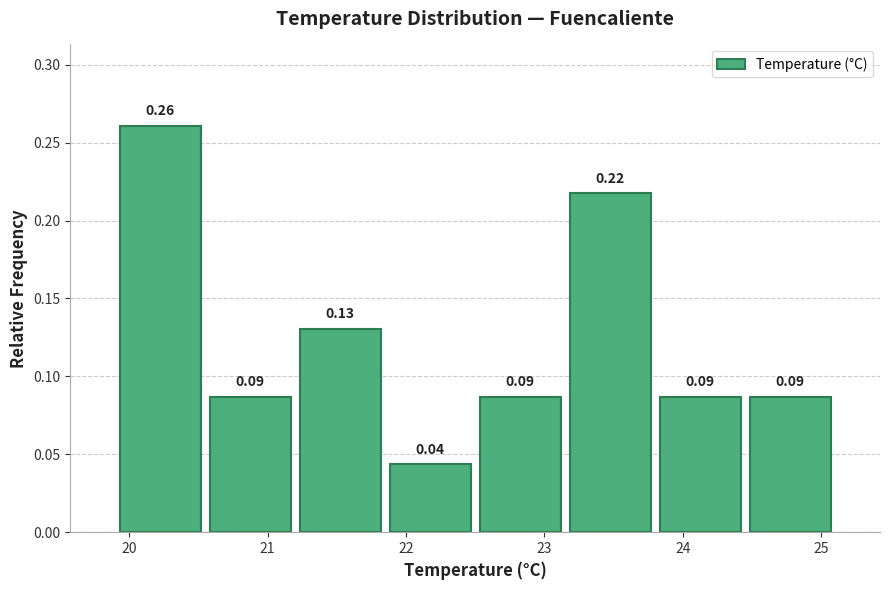

Which range on the x-axis has the tallest bar?

19.90 to 20.55